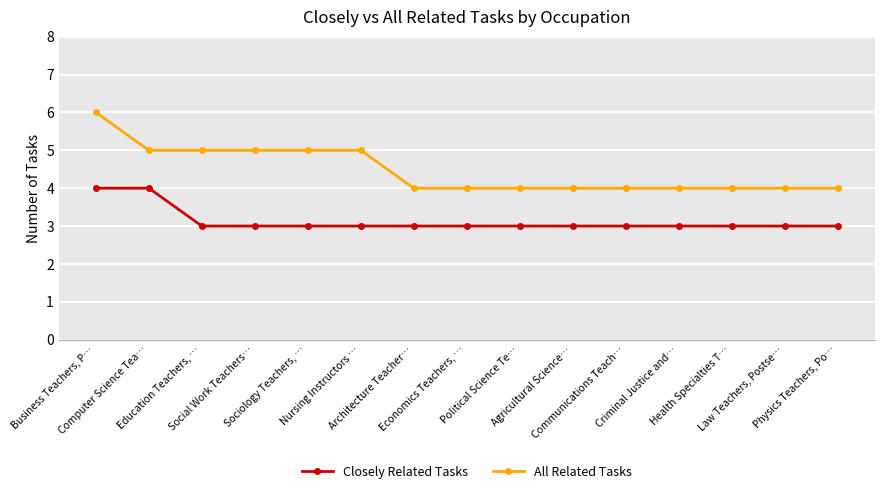

What is the approximate value of Closely Related Tasks at Political Science Te…?

3